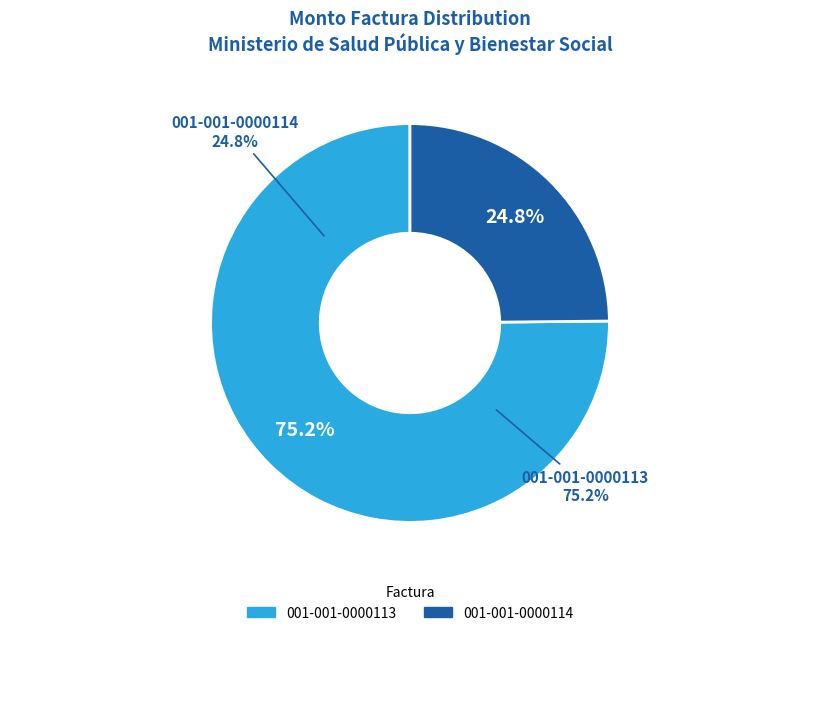

Which slice is the largest?

001-001-0000113